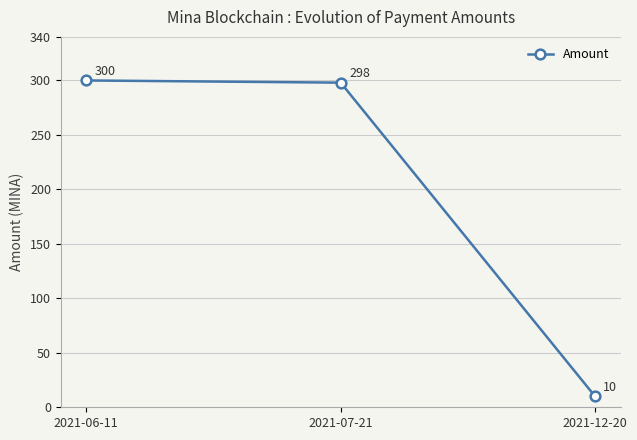

What position from the left is 2021-12-20?

3